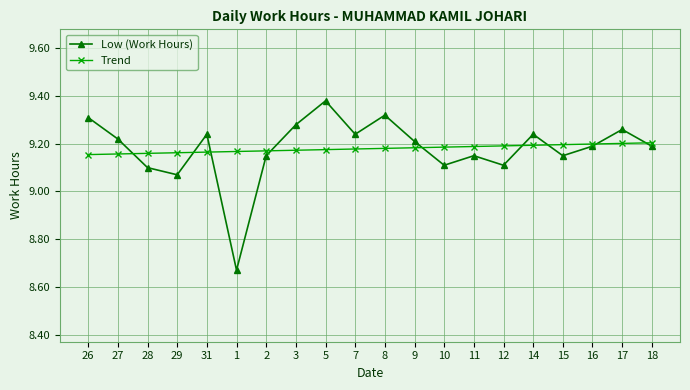

True or false: Low (Work Hours) and Trend cross at least once.

True